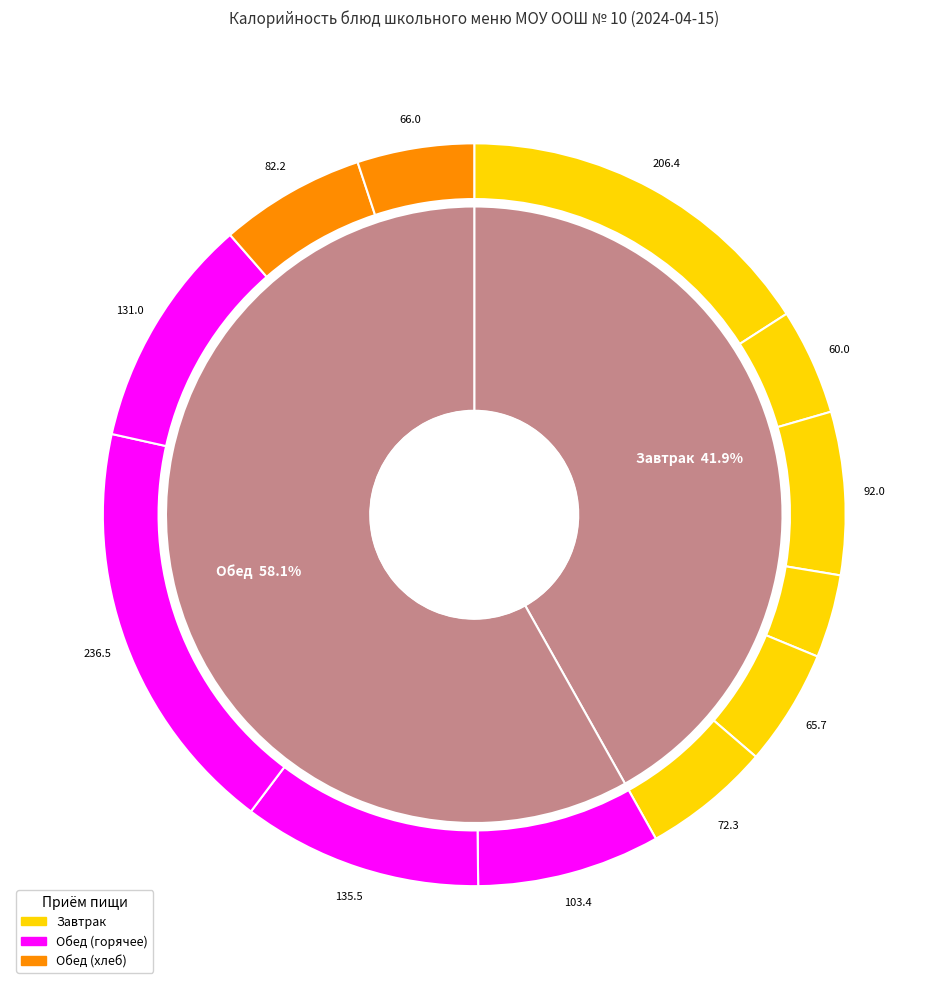

How many slices are in this pie chart?

12